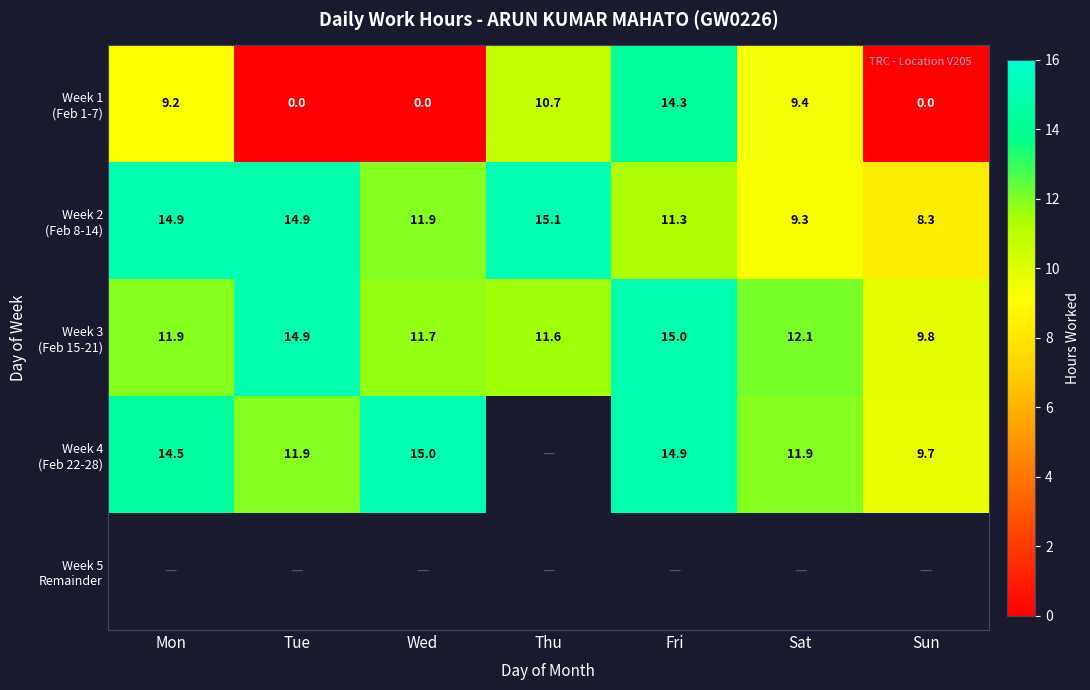

What is the difference between the maximum and minimum values in the Week 2 (Feb 8-14) series?

6.8